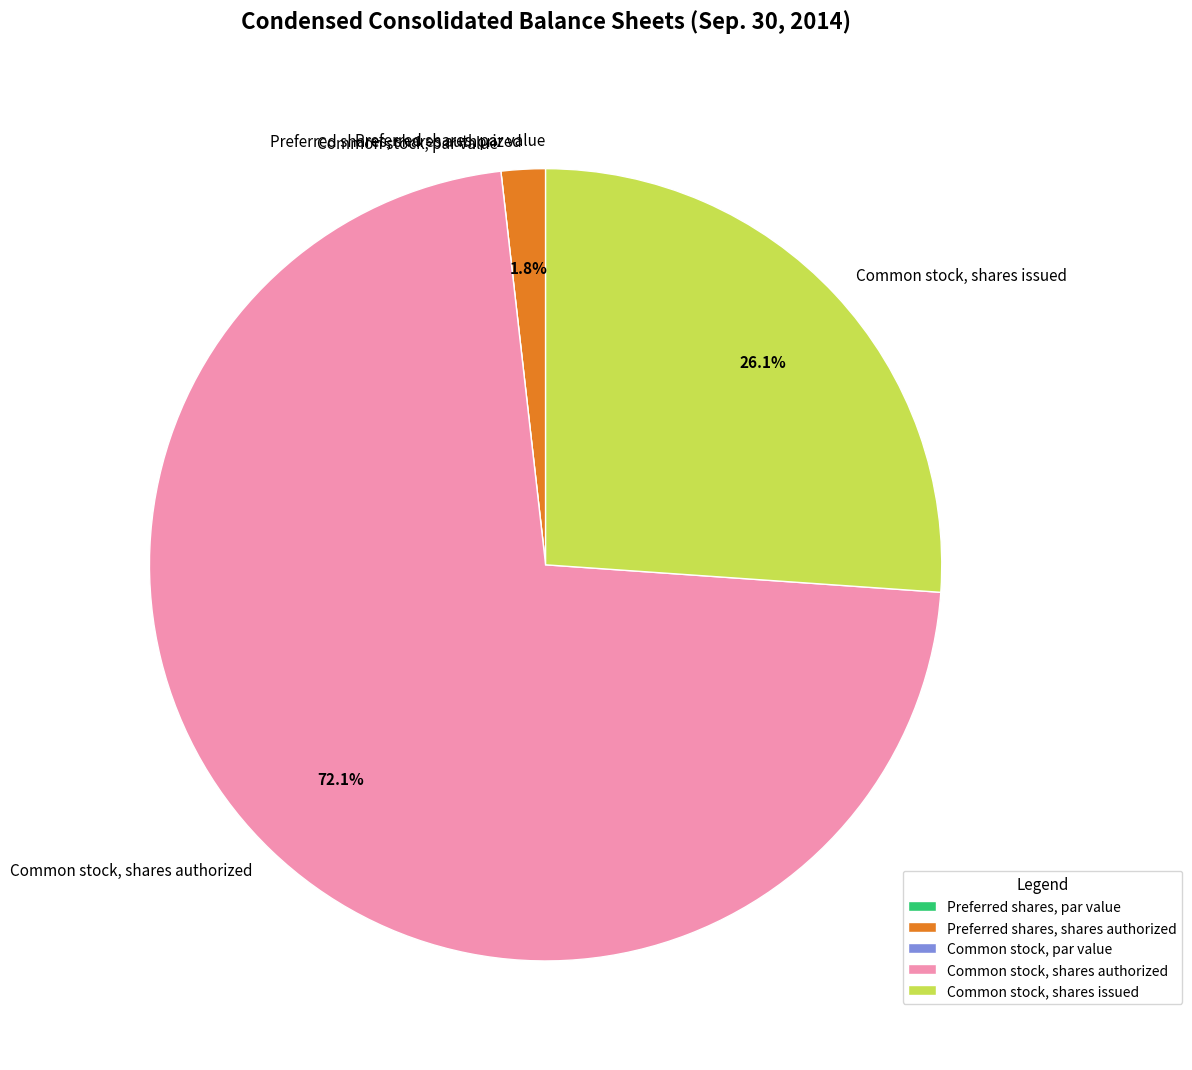

To the nearest percent, what is the average slice percentage?

20%